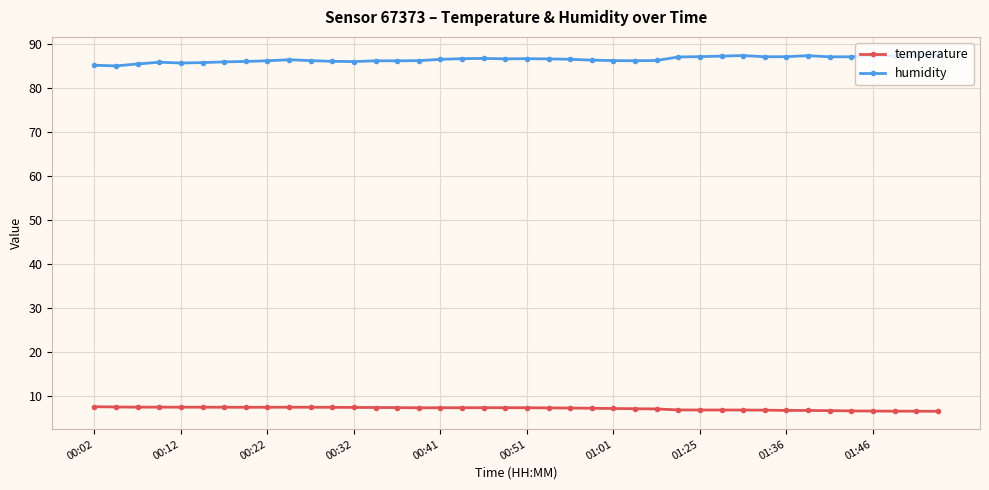

True or false: humidity has more than 0 interior local peaks.

True